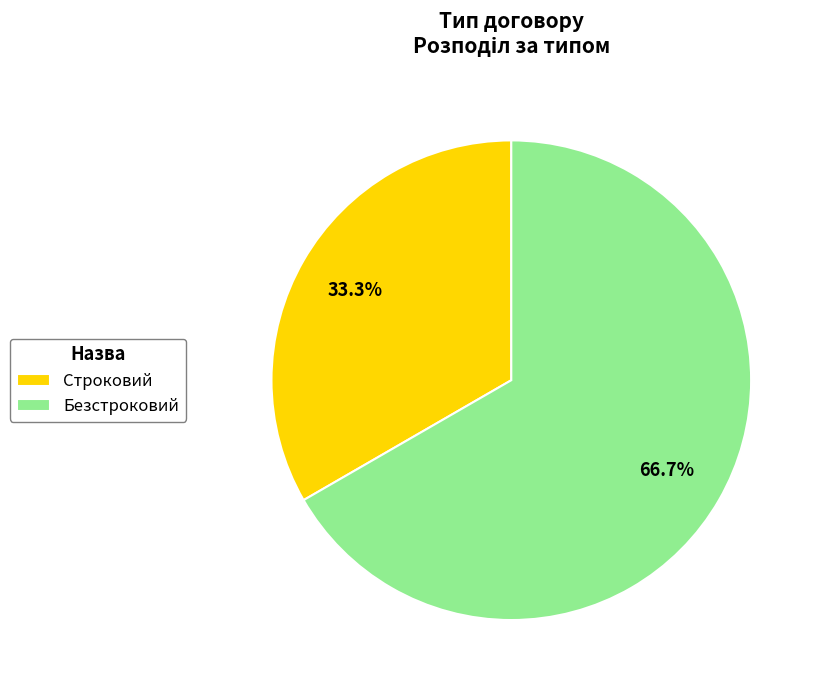

Which slice represents more than half of the pie?

Безстроковий